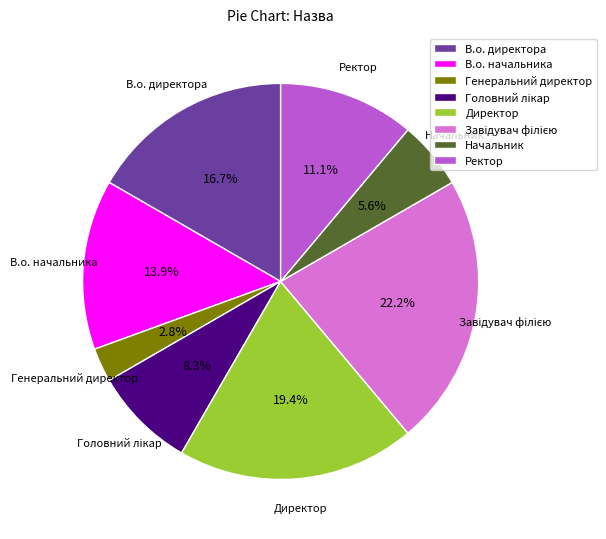

How much of the chart is everything except В.о. начальника?

86.1%